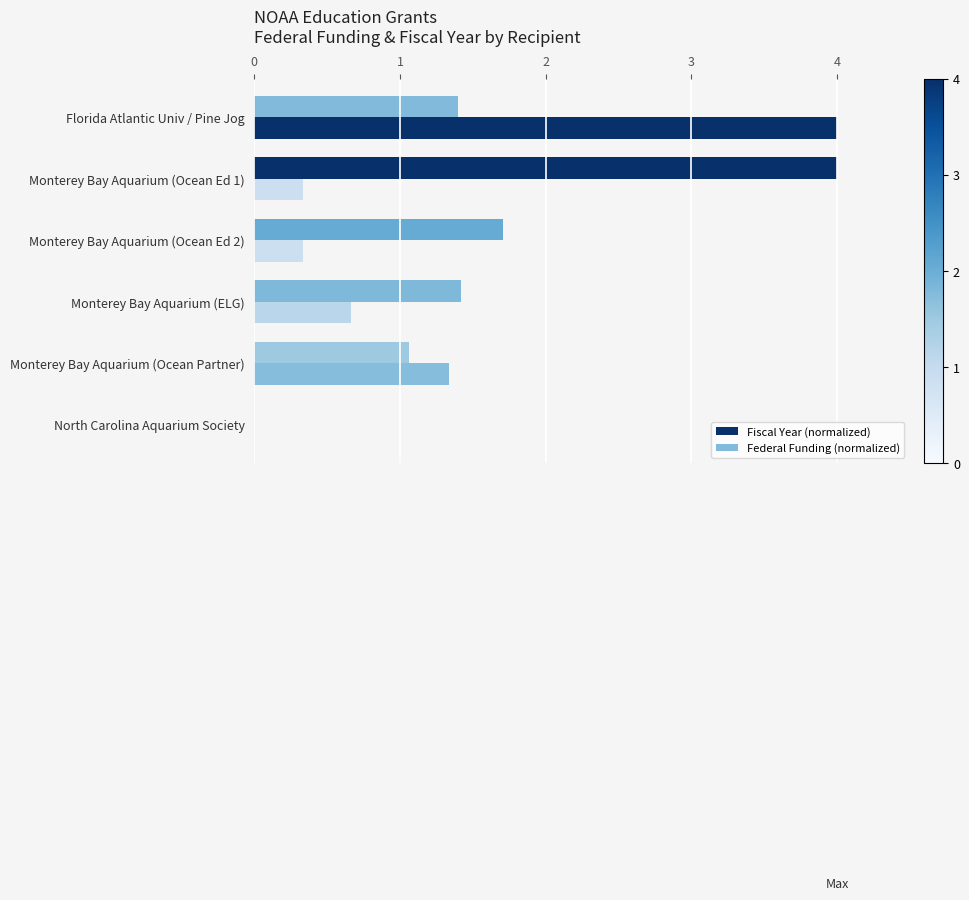

How many distinct data groups are displayed?

2